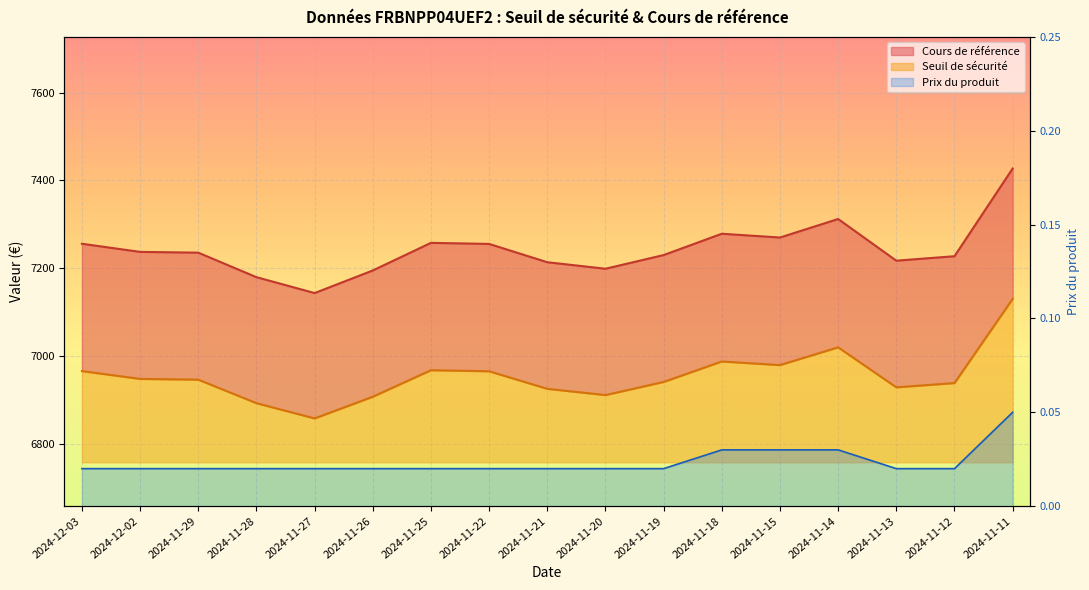

What is the label of the 5th point from the left?

2024-11-27